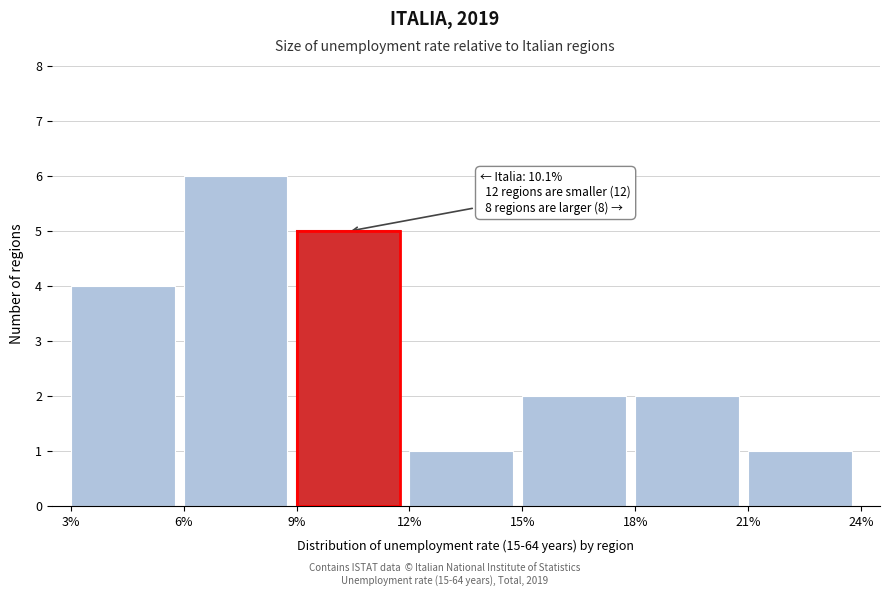

Which range on the x-axis has the tallest bar?

6% to 9%